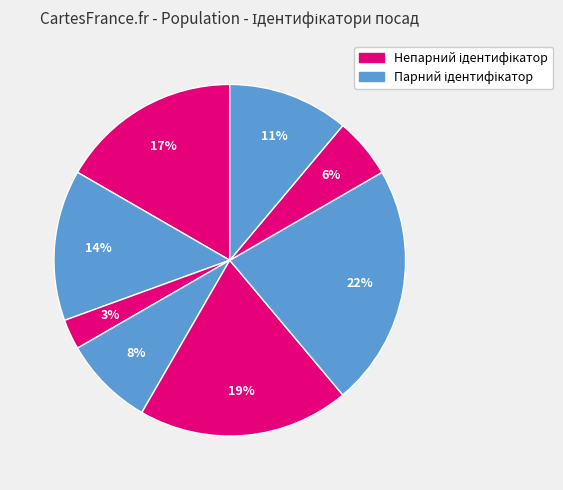

How many slices are in this pie chart?

8